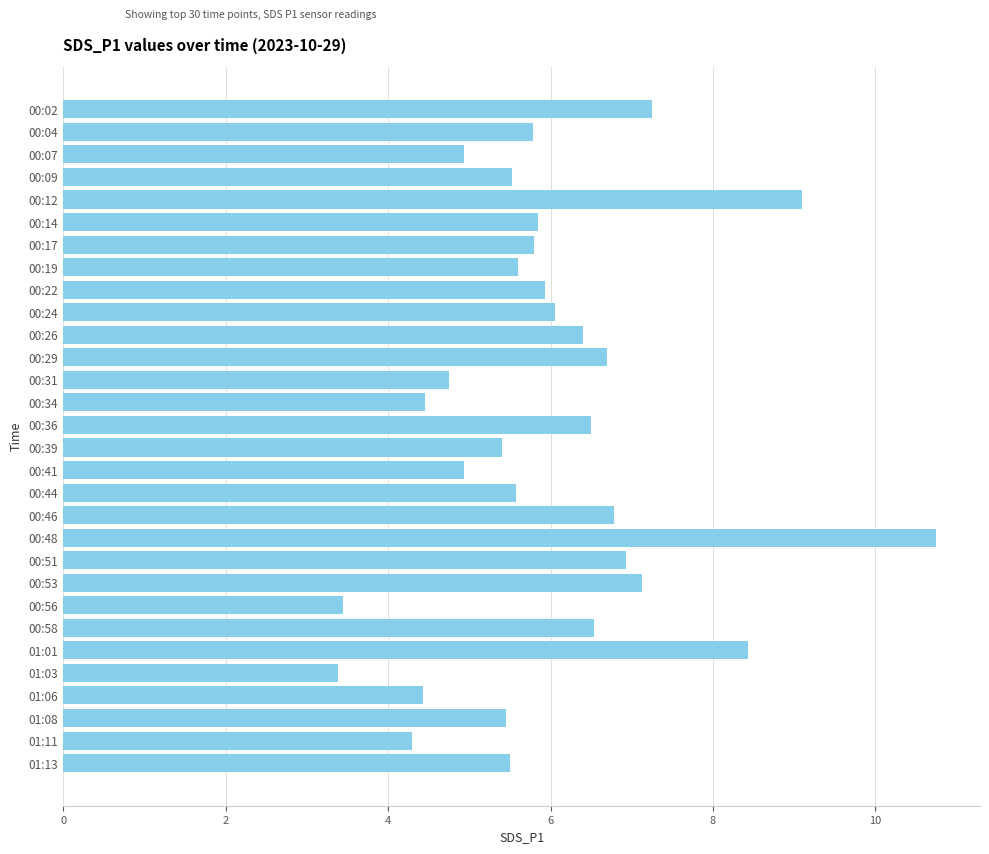

What is the label of the 22nd bar from the bottom?

00:22